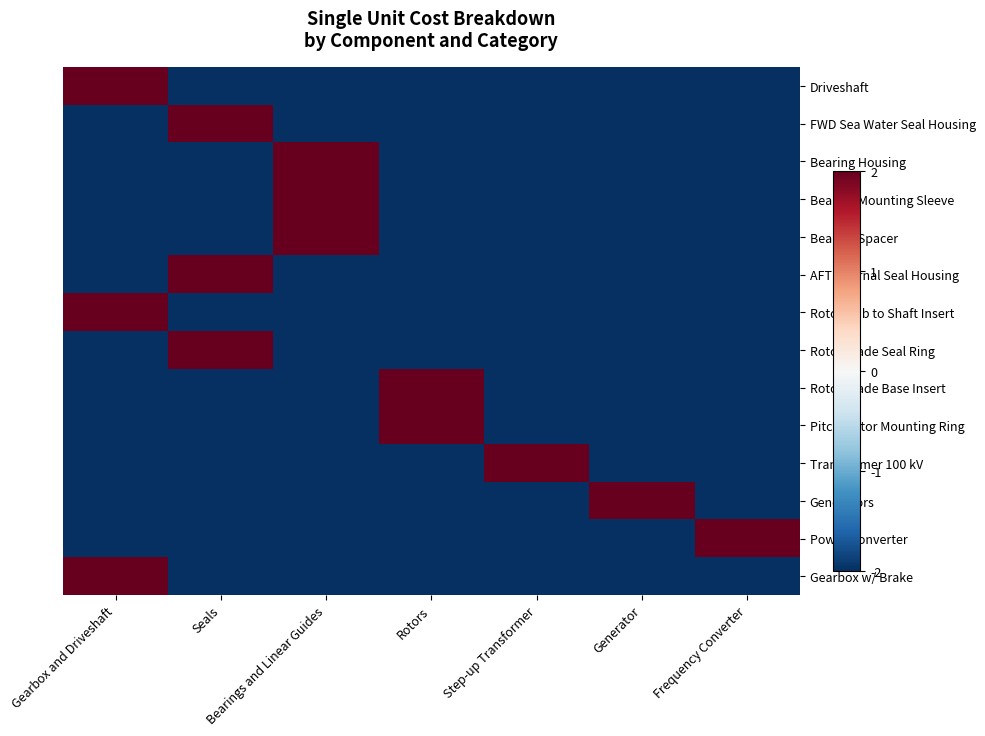

Reading right to left, extract all data points from this chart.

Driveshaft: Frequency Converter=-2	Generator=-2	Step-up Transformer=-2	Rotors=-2	Bearings and Linear Guides=-2	Seals=-2	Gearbox and Driveshaft=2
FWD Sea Water Seal Housing: Frequency Converter=-2	Generator=-2	Step-up Transformer=-2	Rotors=-2	Bearings and Linear Guides=-2	Seals=2	Gearbox and Driveshaft=-2
Bearing Housing: Frequency Converter=-2	Generator=-2	Step-up Transformer=-2	Rotors=-2	Bearings and Linear Guides=2	Seals=-2	Gearbox and Driveshaft=-2
Bearing Mounting Sleeve: Frequency Converter=-2	Generator=-2	Step-up Transformer=-2	Rotors=-2	Bearings and Linear Guides=2	Seals=-2	Gearbox and Driveshaft=-2
Bearing Spacer: Frequency Converter=-2	Generator=-2	Step-up Transformer=-2	Rotors=-2	Bearings and Linear Guides=2	Seals=-2	Gearbox and Driveshaft=-2
AFT Internal Seal Housing: Frequency Converter=-2	Generator=-2	Step-up Transformer=-2	Rotors=-2	Bearings and Linear Guides=-2	Seals=2	Gearbox and Driveshaft=-2
Rotor Hub to Shaft Insert: Frequency Converter=-2	Generator=-2	Step-up Transformer=-2	Rotors=-2	Bearings and Linear Guides=-2	Seals=-2	Gearbox and Driveshaft=2
Rotor Blade Seal Ring: Frequency Converter=-2	Generator=-2	Step-up Transformer=-2	Rotors=-2	Bearings and Linear Guides=-2	Seals=2	Gearbox and Driveshaft=-2
Rotor Blade Base Insert: Frequency Converter=-2	Generator=-2	Step-up Transformer=-2	Rotors=2	Bearings and Linear Guides=-2	Seals=-2	Gearbox and Driveshaft=-2
Pitch Motor Mounting Ring: Frequency Converter=-2	Generator=-2	Step-up Transformer=-2	Rotors=2	Bearings and Linear Guides=-2	Seals=-2	Gearbox and Driveshaft=-2
Transformer 100 kV: Frequency Converter=-2	Generator=-2	Step-up Transformer=2	Rotors=-2	Bearings and Linear Guides=-2	Seals=-2	Gearbox and Driveshaft=-2
Generators: Frequency Converter=-2	Generator=2	Step-up Transformer=-2	Rotors=-2	Bearings and Linear Guides=-2	Seals=-2	Gearbox and Driveshaft=-2
Power Converter: Frequency Converter=2	Generator=-2	Step-up Transformer=-2	Rotors=-2	Bearings and Linear Guides=-2	Seals=-2	Gearbox and Driveshaft=-2
Gearbox w/ Brake: Frequency Converter=-2	Generator=-2	Step-up Transformer=-2	Rotors=-2	Bearings and Linear Guides=-2	Seals=-2	Gearbox and Driveshaft=2